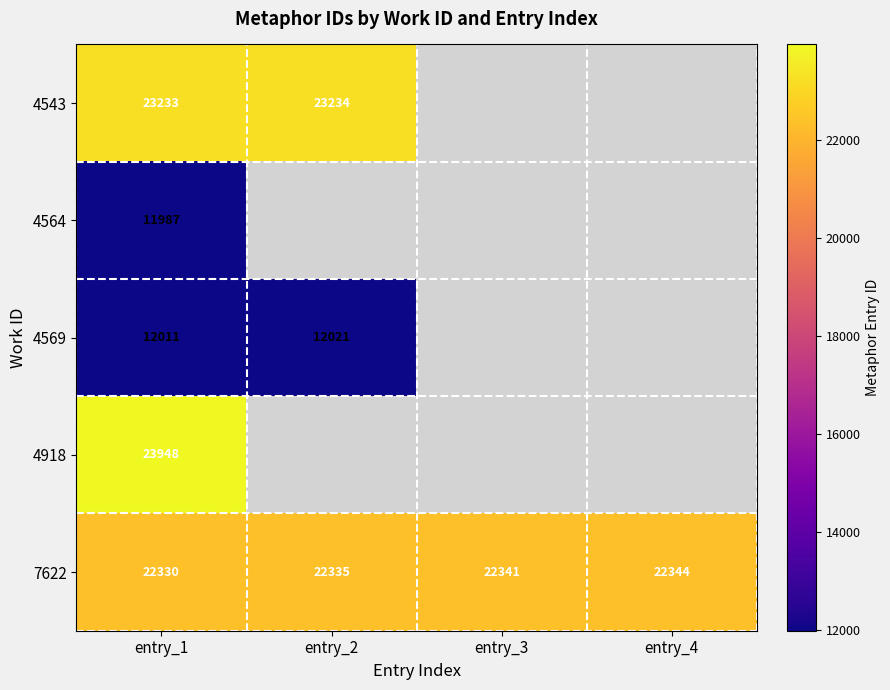

What is the difference between the highest and lowest values at entry_1?

11961